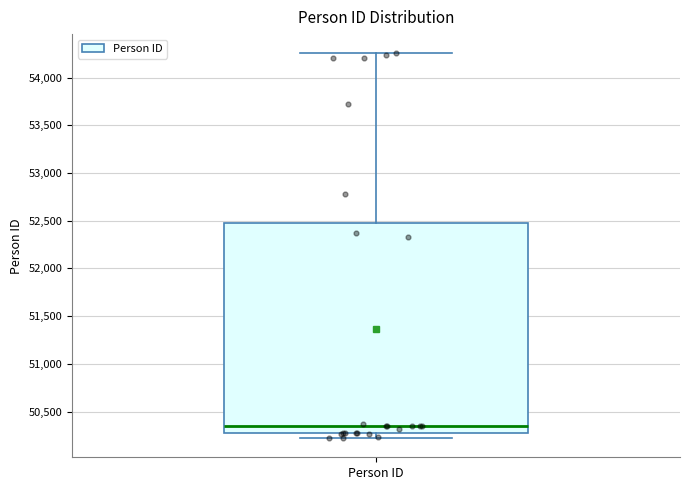

Where is the upper edge of the box for Person ID on the y-axis? The values are not printed on the chart, so give them approximately, as read against the axis.

52450